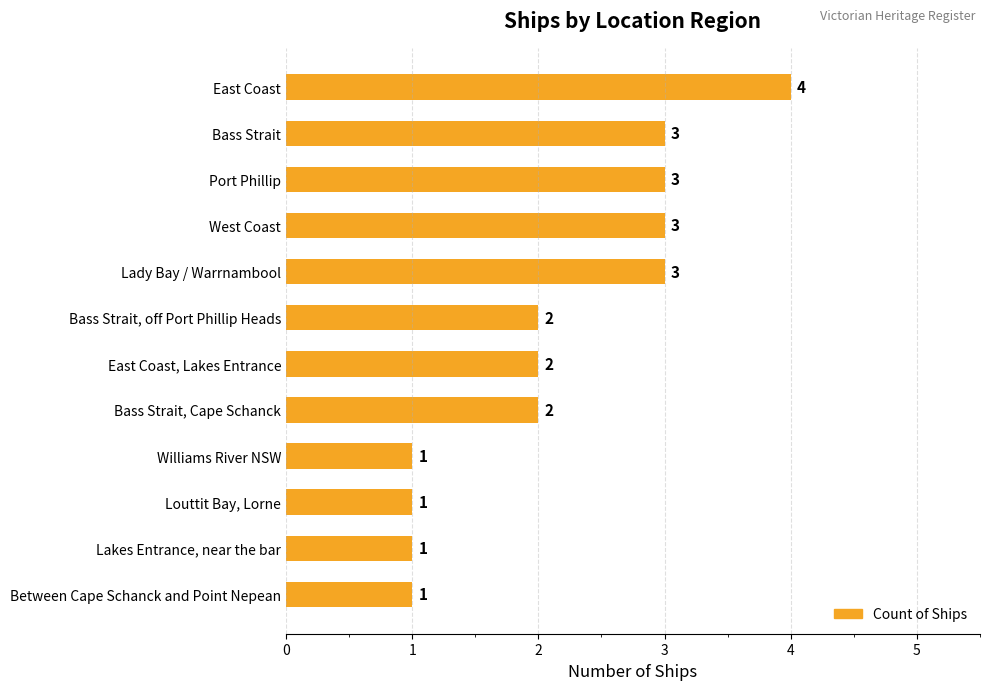

What is the sum of the values at East Coast and Bass Strait?

7